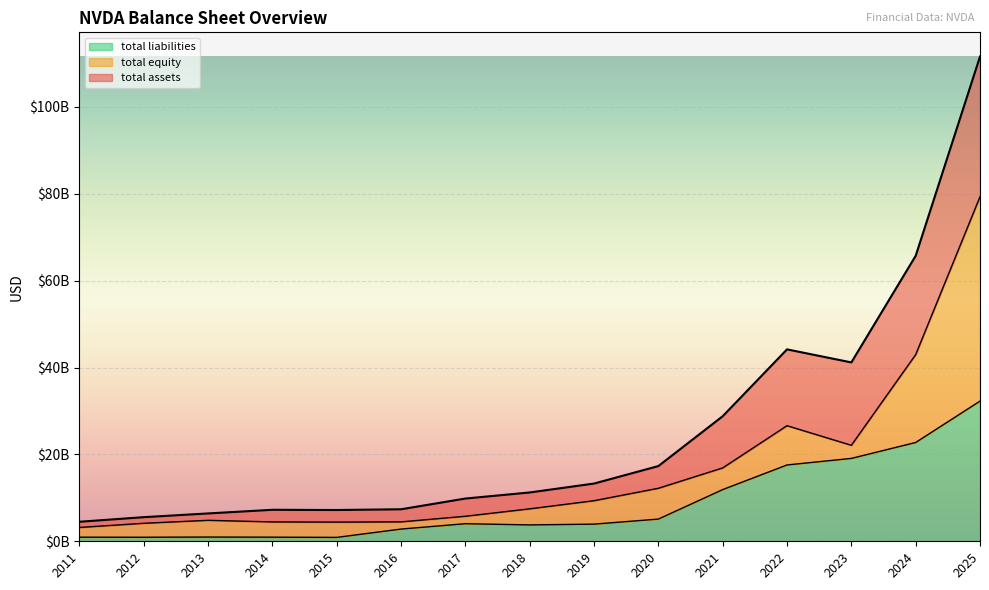

What is the sum of all total assets values?

381460681000